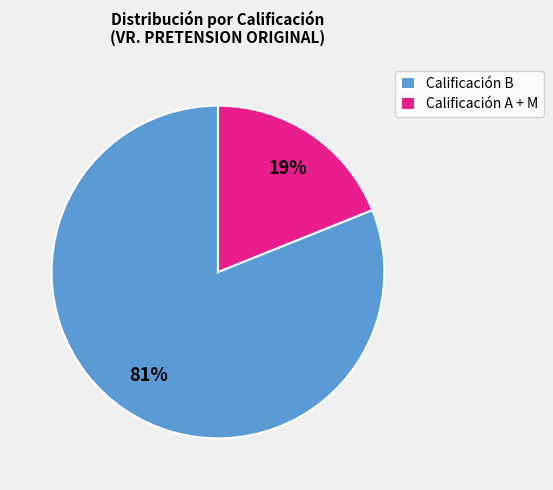

To the nearest percent, what portion does Calificación A + M represent?

19%